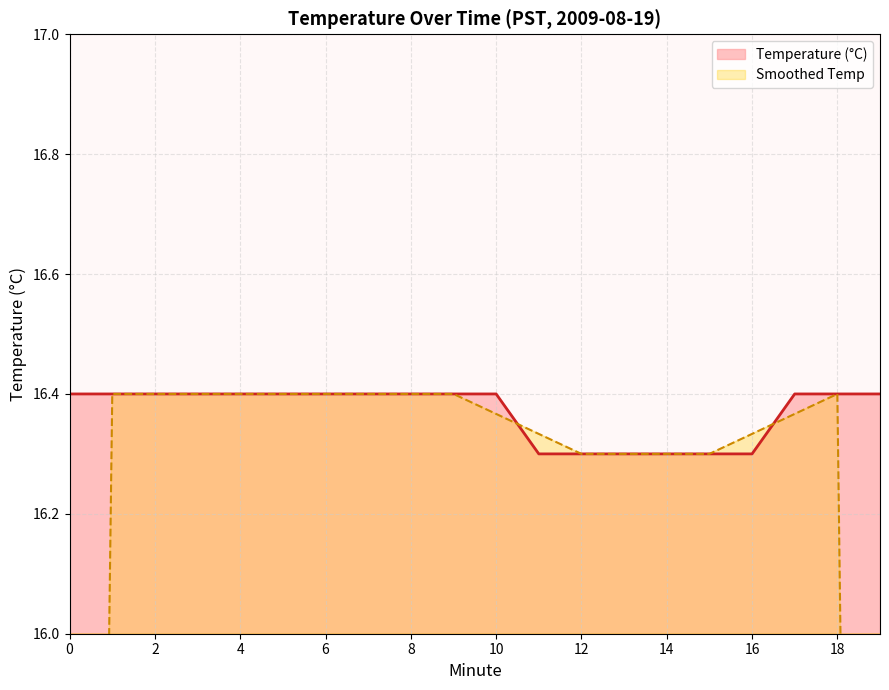

Rank the categories by value from highest to lowest.

0, 1, 2, 3, 4, 5, 6, 7, 8, 9, 10, 17, 18, 19, 11, 12, 13, 14, 15, 16